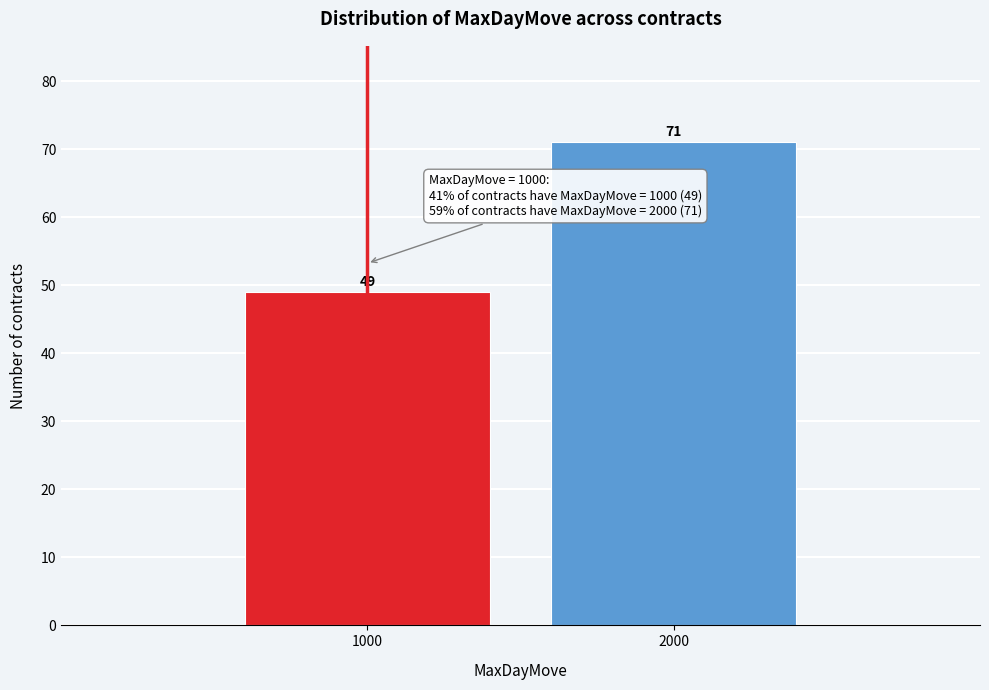

Reading left to right, extract all data points from this chart.

1000=49	2000=71